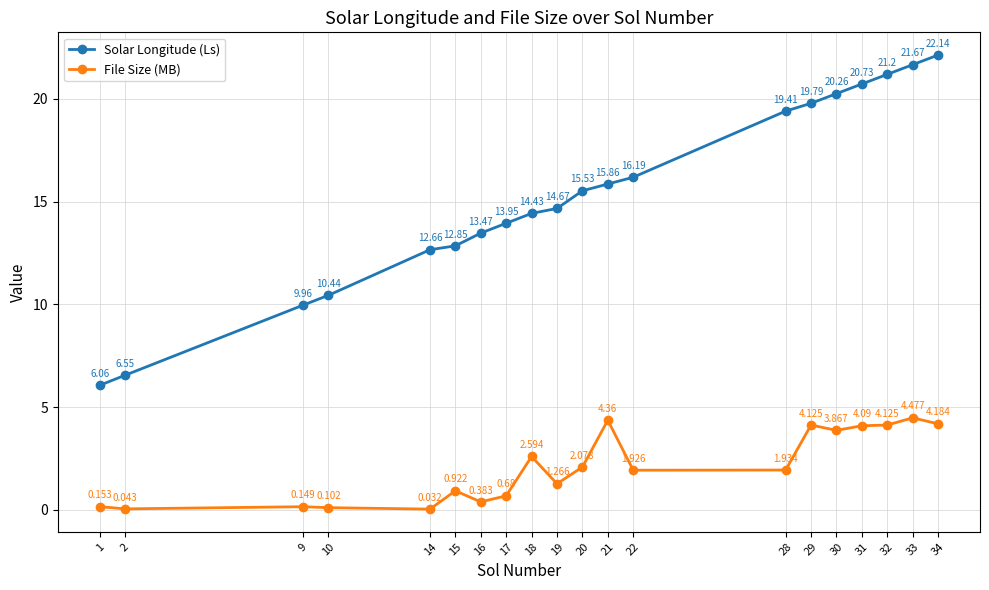

Which label corresponds to the largest value in the chart?

34